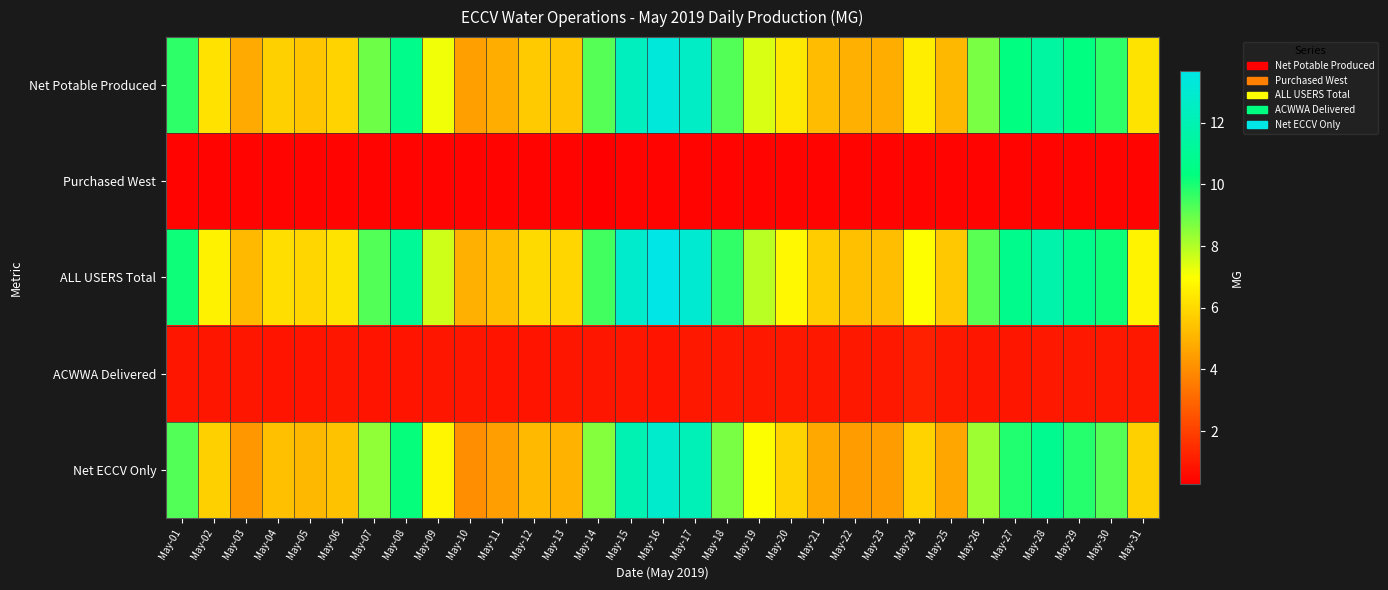

Rank the series at May-07 from highest to lowest value.

ALL USERS Total, Net Potable Produced, Net ECCV Only, ACWWA Delivered, Purchased West